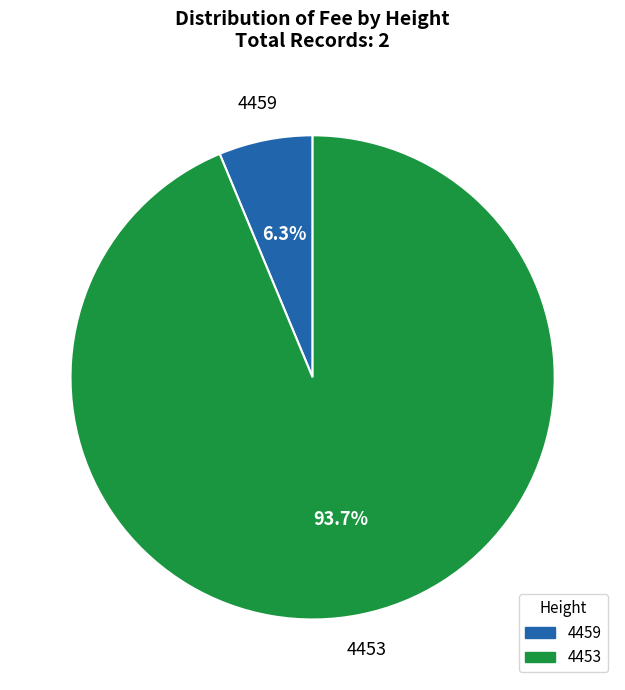

What is the largest slice in the pie chart?

4453